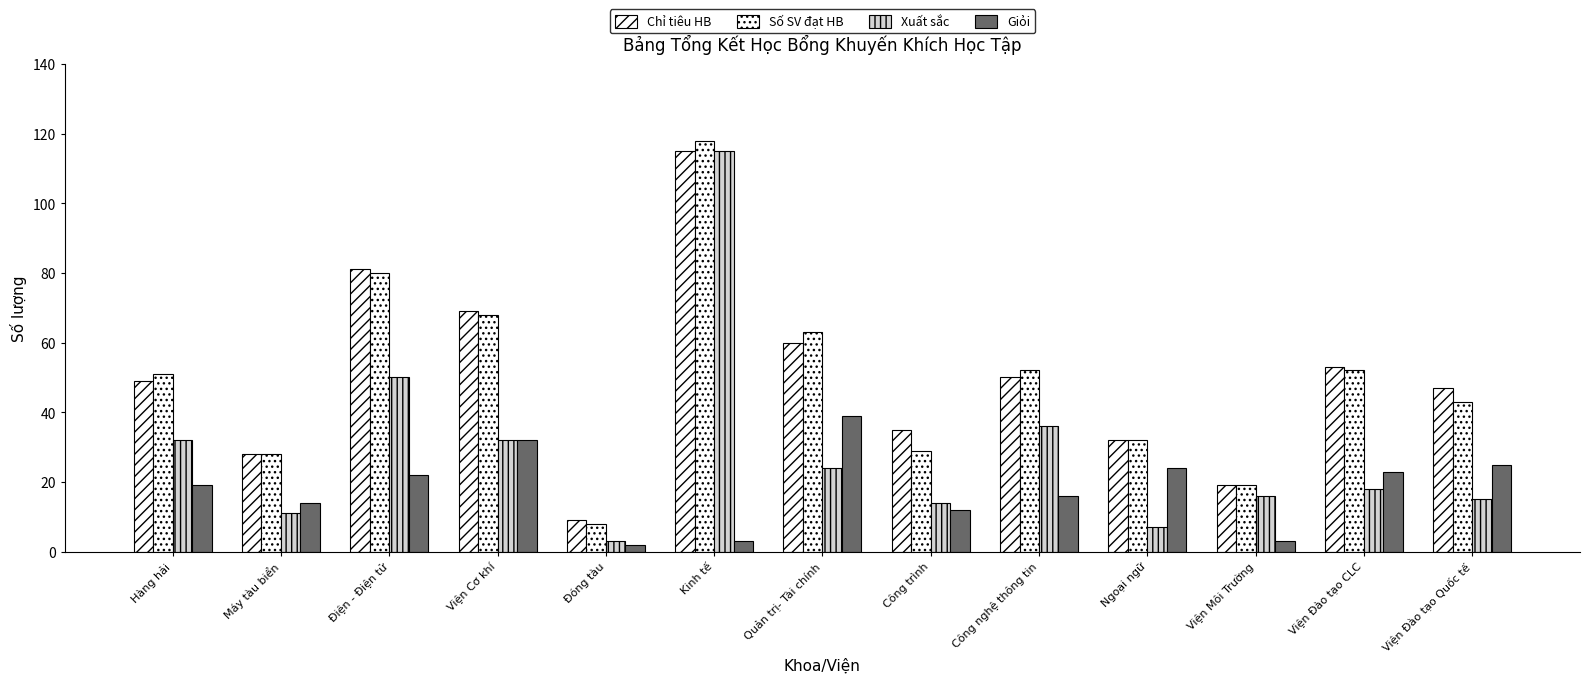

How many bars are there in each group?

4